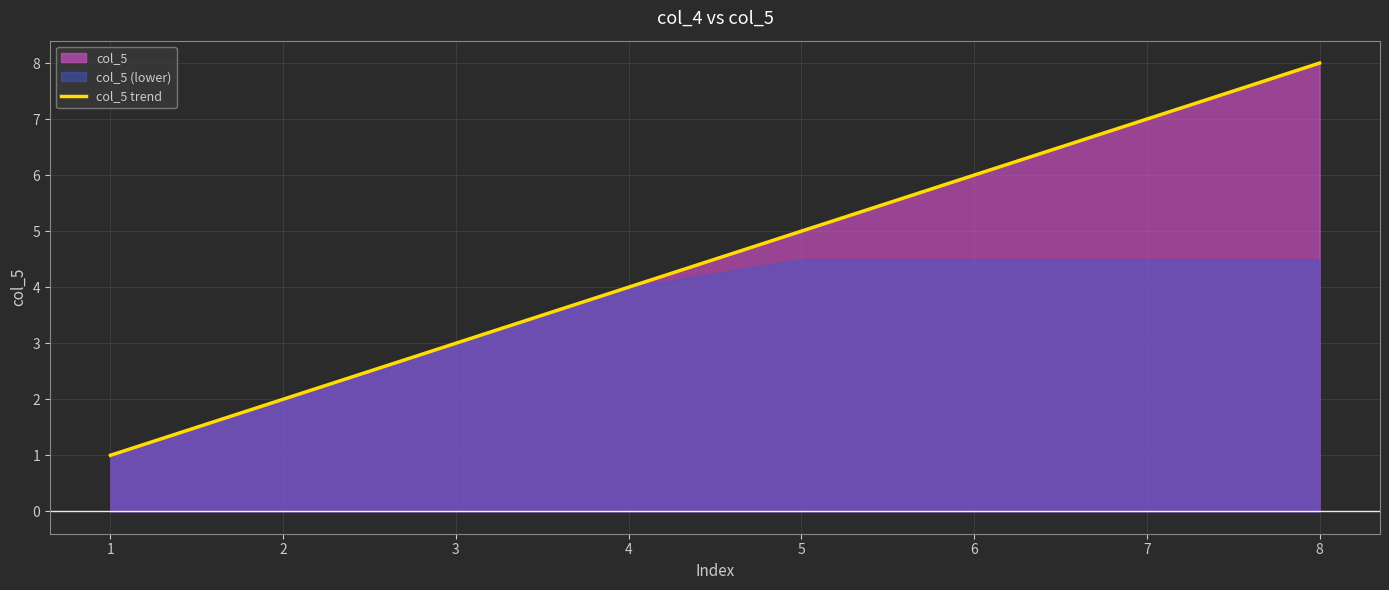

What is the average value?

4